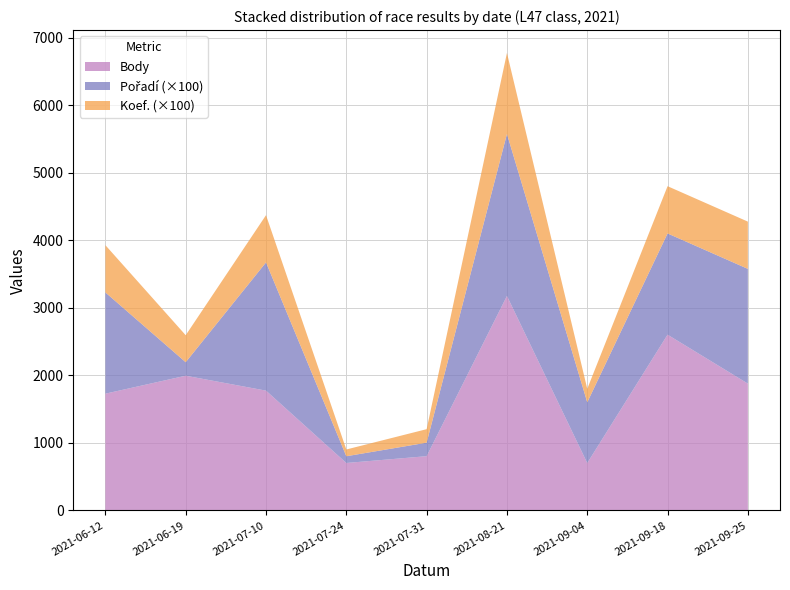

Reading left to right, transcribe all the data shown in this chart.

Body: 2021-06-12=1730	2021-06-19=1996	2021-07-10=1775	2021-07-24=703	2021-07-31=804	2021-08-21=3178	2021-09-04=702	2021-09-18=2604	2021-09-25=1879
Pořadí: 2021-06-12=15	2021-06-19=2	2021-07-10=19	2021-07-24=1	2021-07-31=2	2021-08-21=24	2021-09-04=9	2021-09-18=15	2021-09-25=17
Koef.: 2021-06-12=7	2021-06-19=4	2021-07-10=7	2021-07-24=1	2021-07-31=2	2021-08-21=12	2021-09-04=2	2021-09-18=7	2021-09-25=7